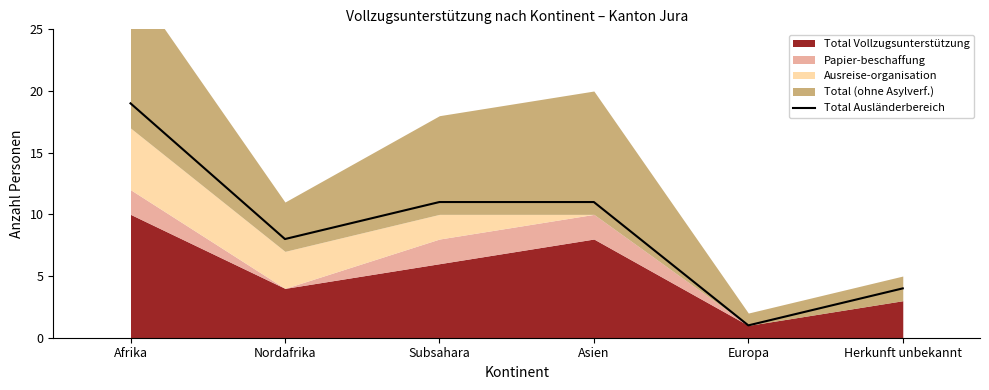

Reading right to left, what are all the values shown in this chart?

Herkunft unbekannt=4	Europa=1	Asien=11	Subsahara=11	Nordafrika=8	Afrika=19